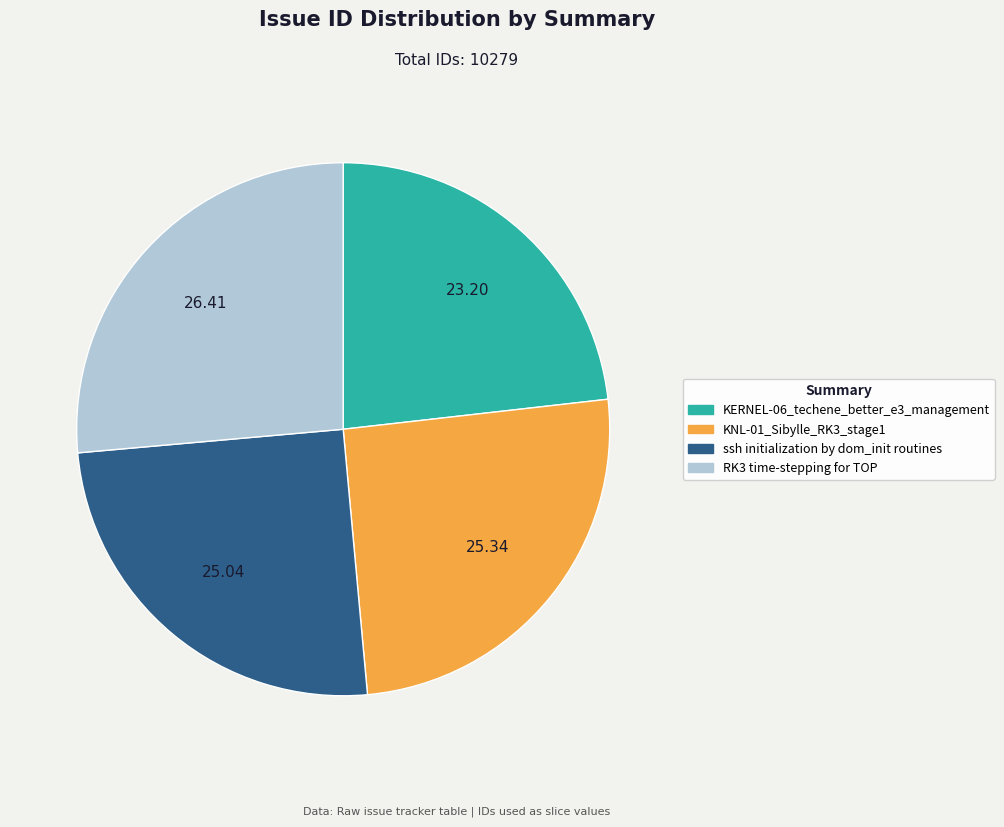

The KERNEL-06_techene_better_e3_management slice represents 31% of the pie. True or false?

False